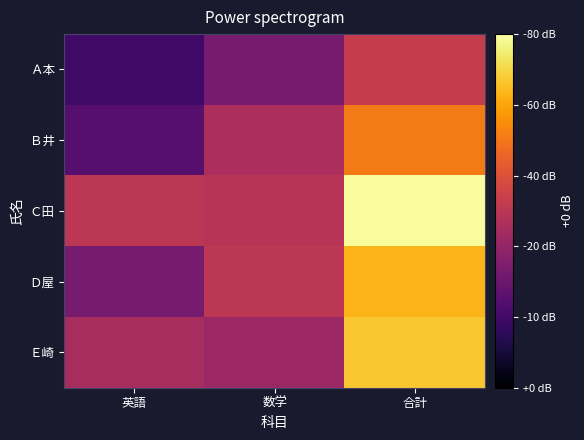

Reading right to left, what are all the values shown in this chart?

Ａ本: 合計=53	数学=33	英語=20
Ｂ井: 合計=71	数学=46	英語=25
Ｃ田: 合計=99	数学=49	英語=50
Ｄ屋: 合計=83	数学=50	英語=33
Ｅ崎: 合計=87	数学=42	英語=45